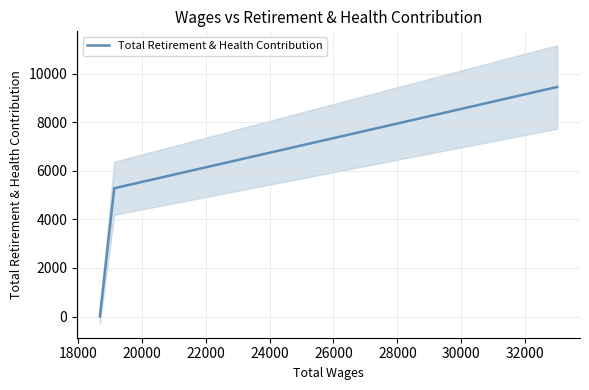

Does the chart display data point markers on the line(s)?

No